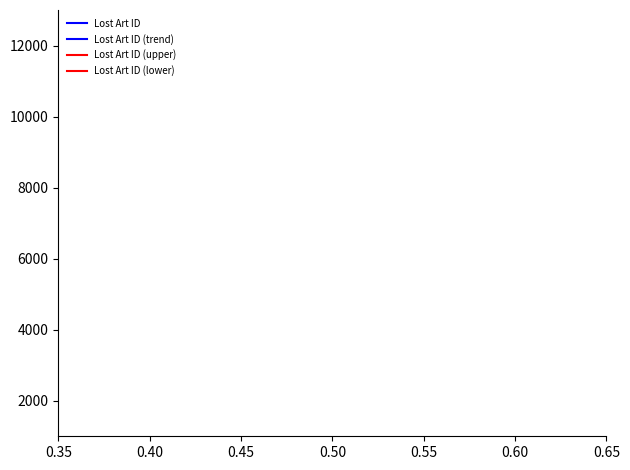

Does the chart have visible grid lines?

No